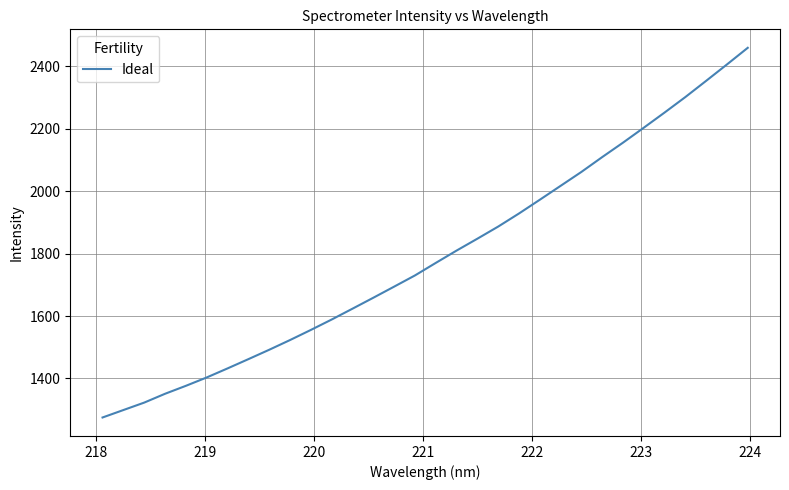

What is the smallest value displayed?

1274.7